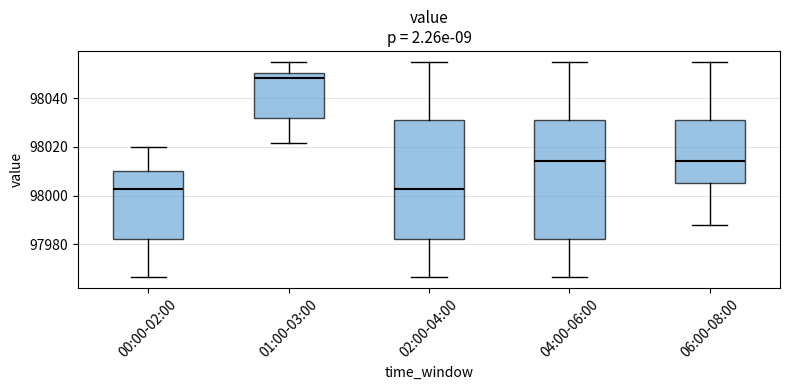

Reading left to right, transcribe this box plot: for each box, give where its median line is, the range the box spans, and where its two whiskers end, as read against the y-axis. The values are not printed on the chart, so give them approximately, as read against the axis.

00:00-02:00: median 98002, box 97982 to 98010, whiskers 97966 to 98020
01:00-03:00: median 98048, box 98032 to 98050, whiskers 98022 to 98054
02:00-04:00: median 98002, box 97982 to 98032, whiskers 97966 to 98054
04:00-06:00: median 98014, box 97982 to 98032, whiskers 97966 to 98054
06:00-08:00: median 98014, box 98006 to 98032, whiskers 97988 to 98054